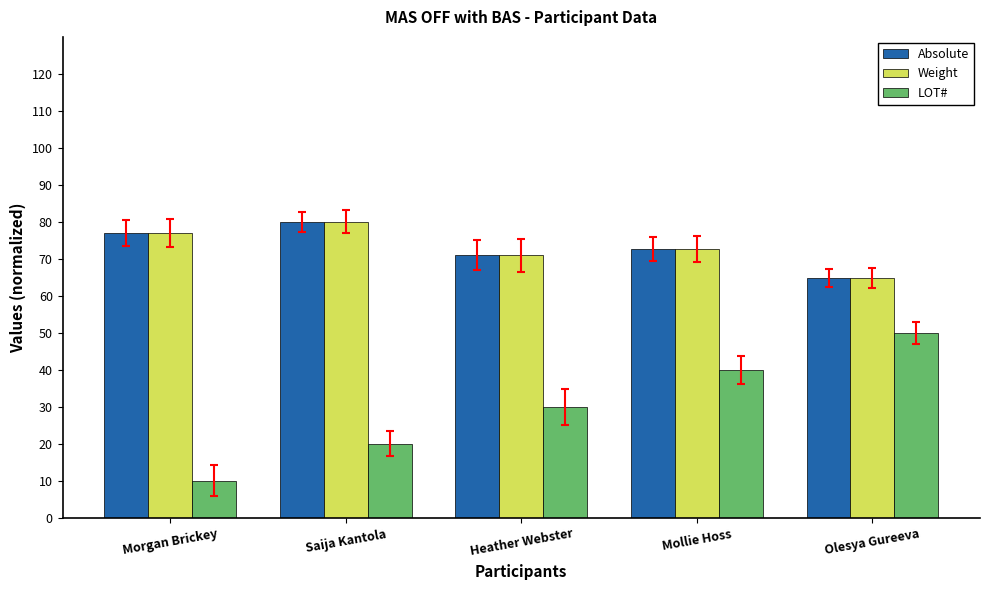

How many groups of bars are there?

5